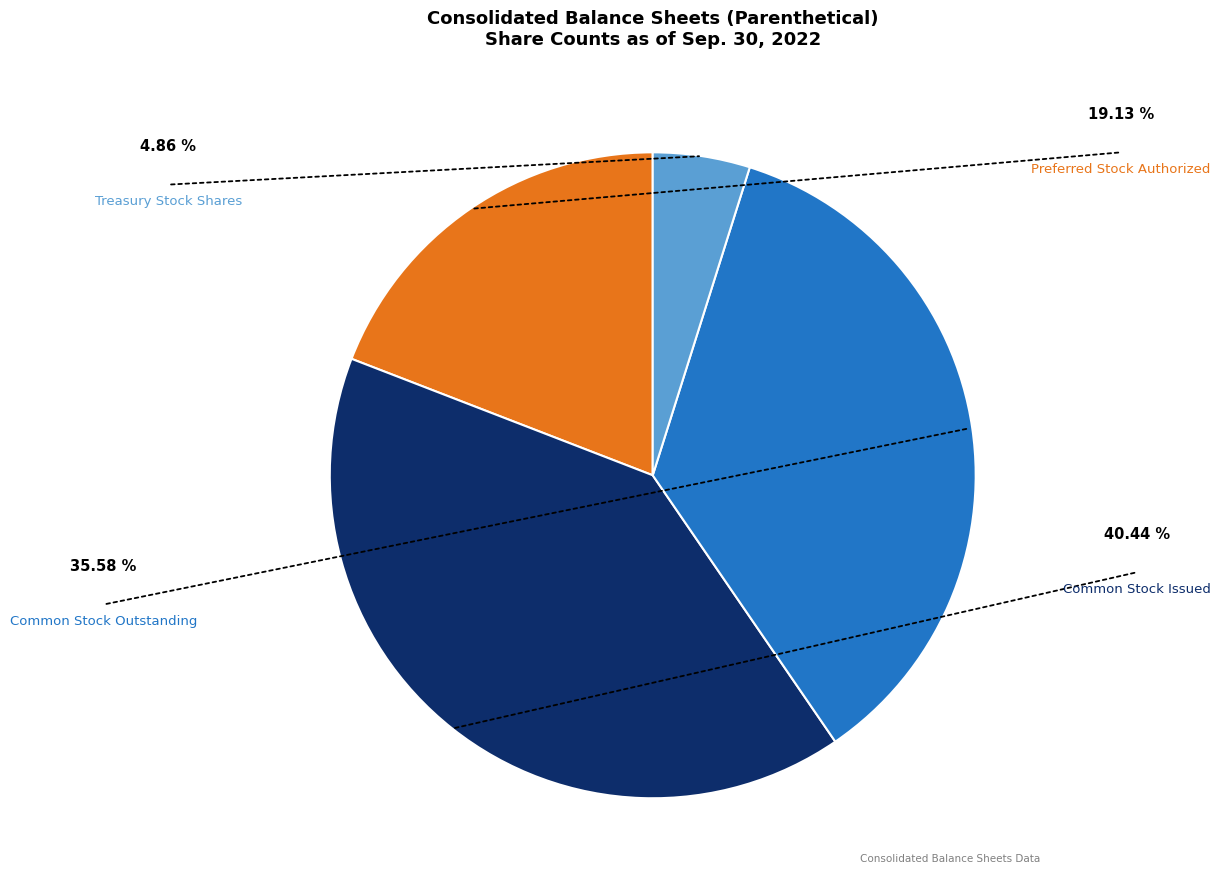

Between Common Stock Outstanding and Preferred Stock Authorized, which is larger?

Common Stock Outstanding